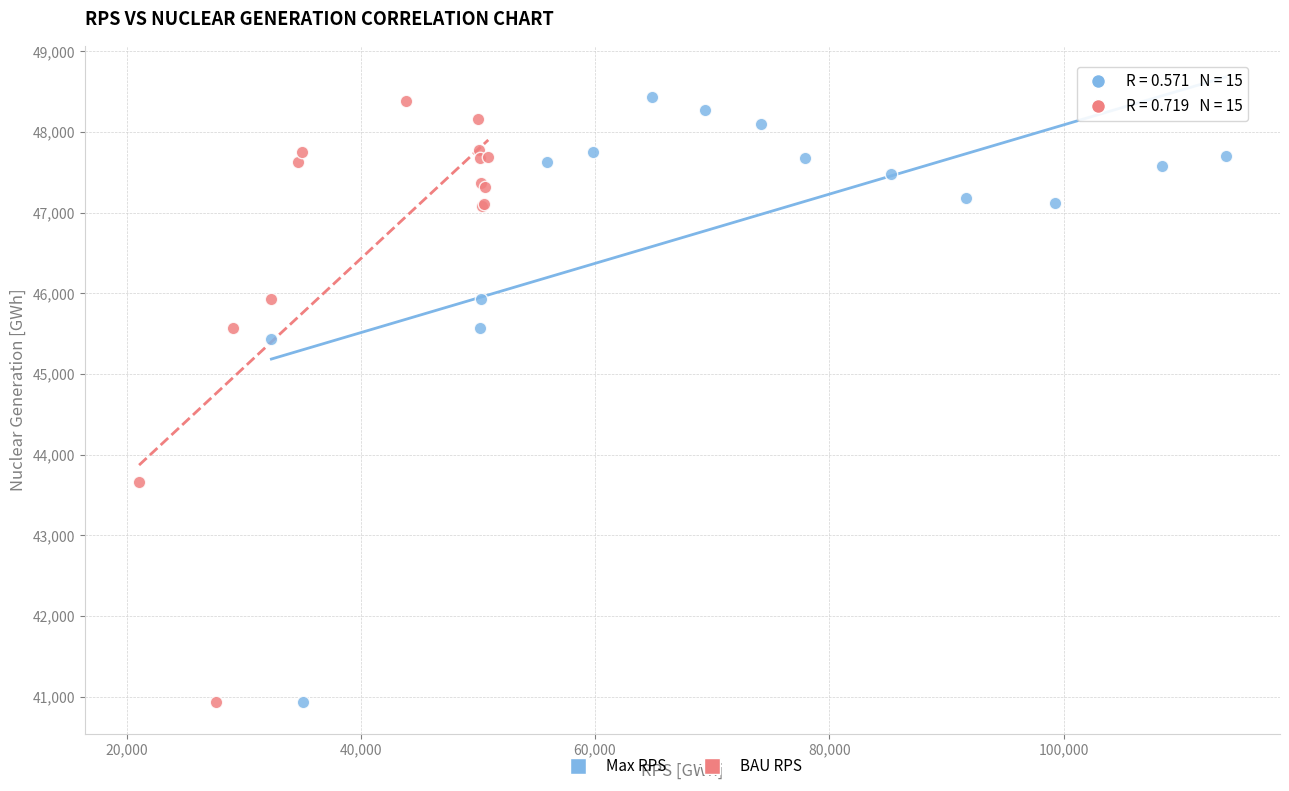

Which series has the largest Y range (max minus min)?

Max RPS